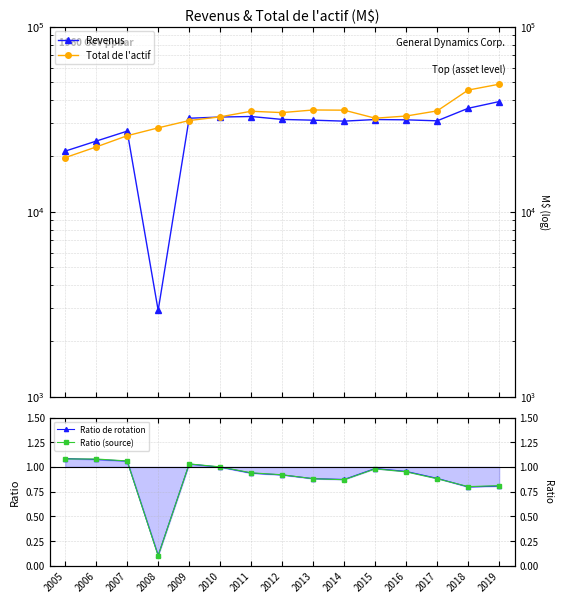

Rank the categories by Ratio (source) value from highest to lowest.

2005, 2006, 2007, 2009, 2010, 2015, 2016, 2011, 2012, 2013, 2017, 2014, 2019, 2018, 2008